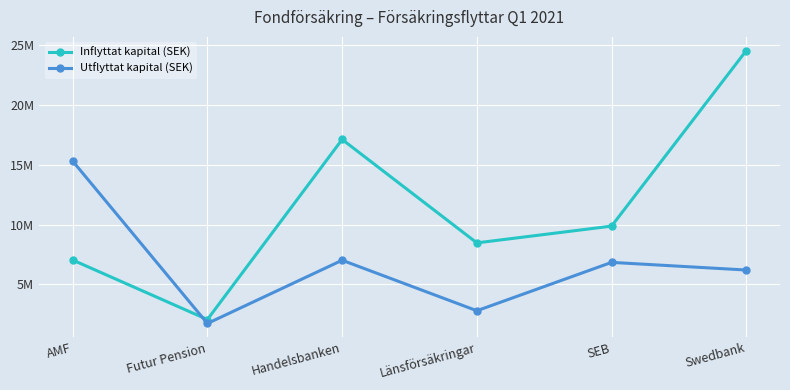

Is the value of Inflyttat kapital (SEK) at Swedbank greater than the value of Utflyttat kapital (SEK) at Handelsbanken?

Yes